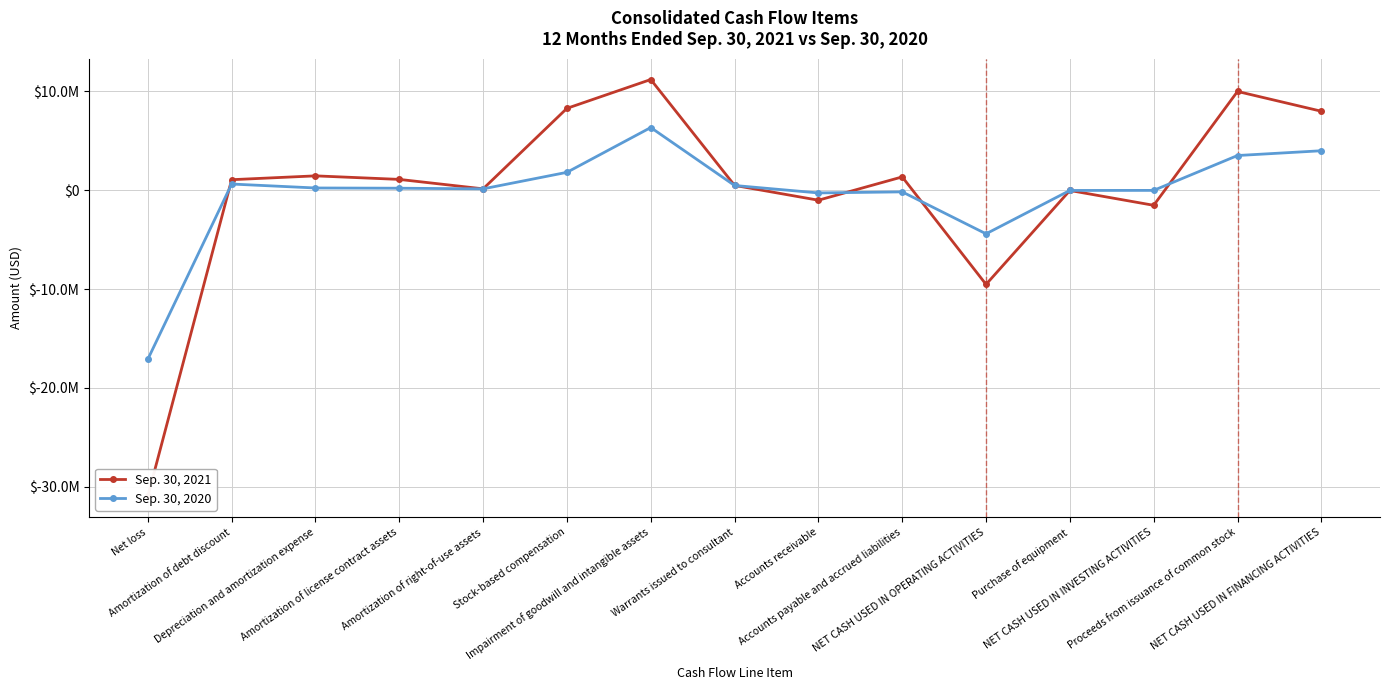

What are all the series names shown in the legend?

Sep. 30, 2021, Sep. 30, 2020